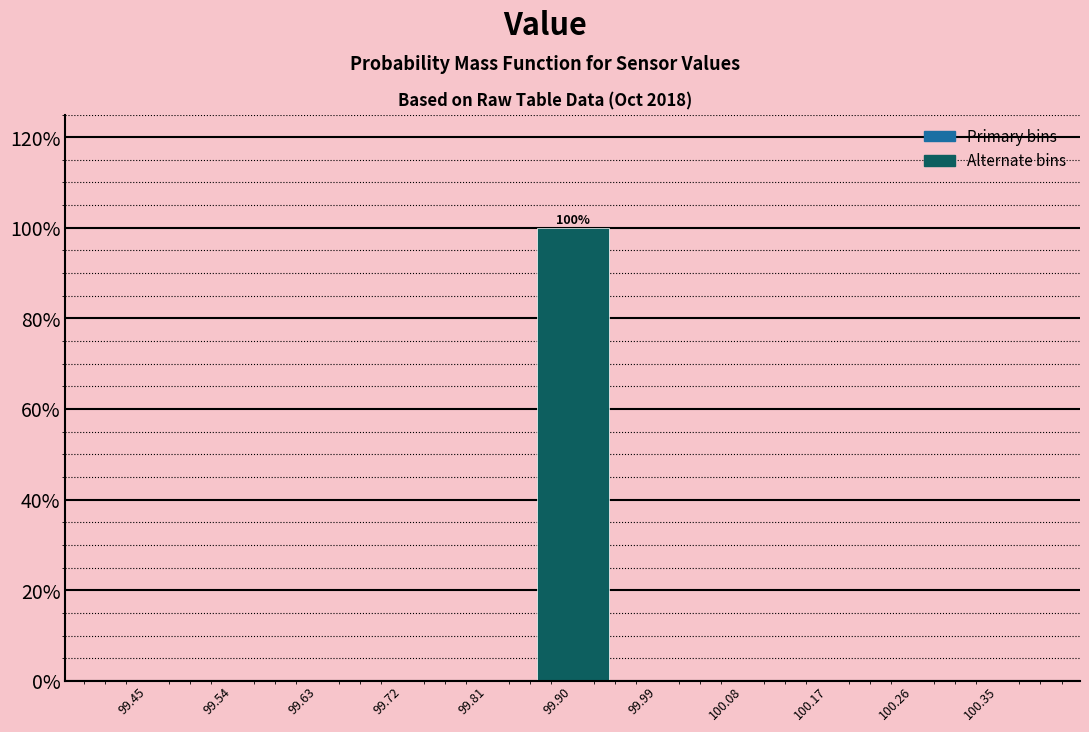

Over which range of the x-axis is the bar tallest?

99.85 to 99.95